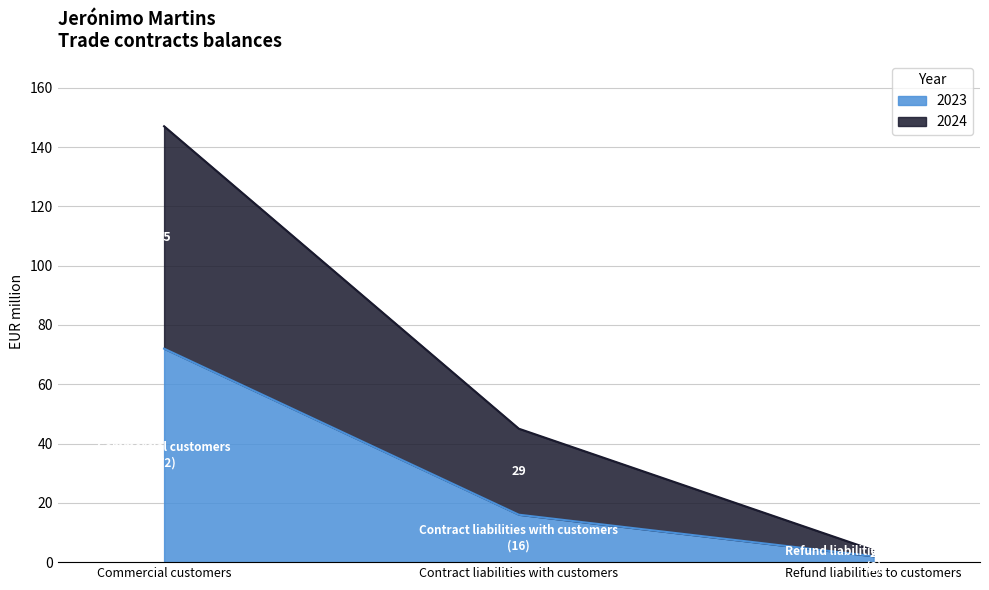

How many 2023 values are between 2 and 72?

3